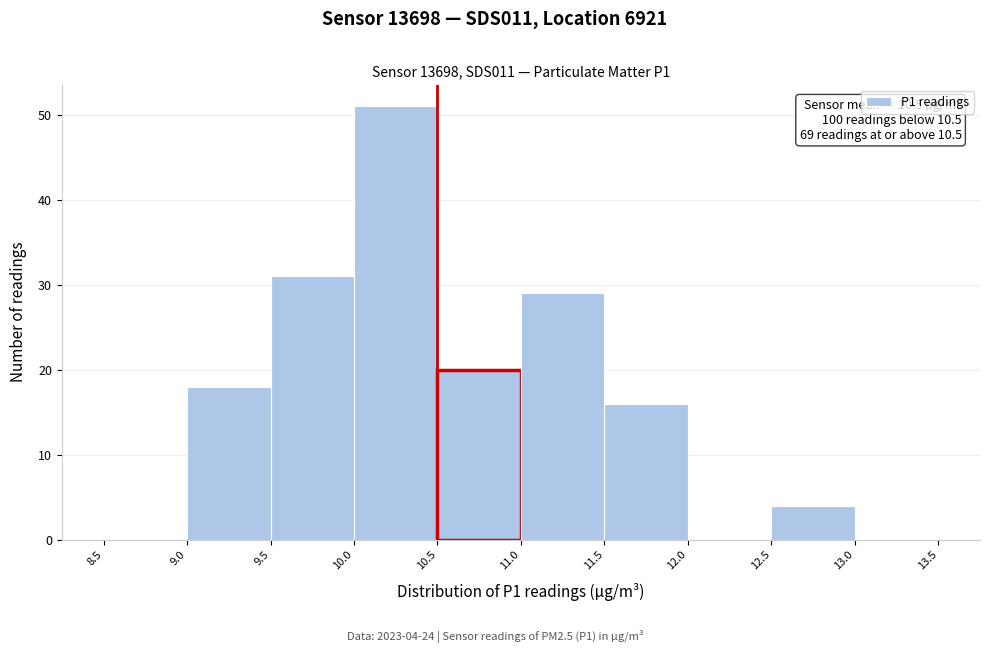

Which range on the x-axis has the tallest bar?

10.0 to 10.5